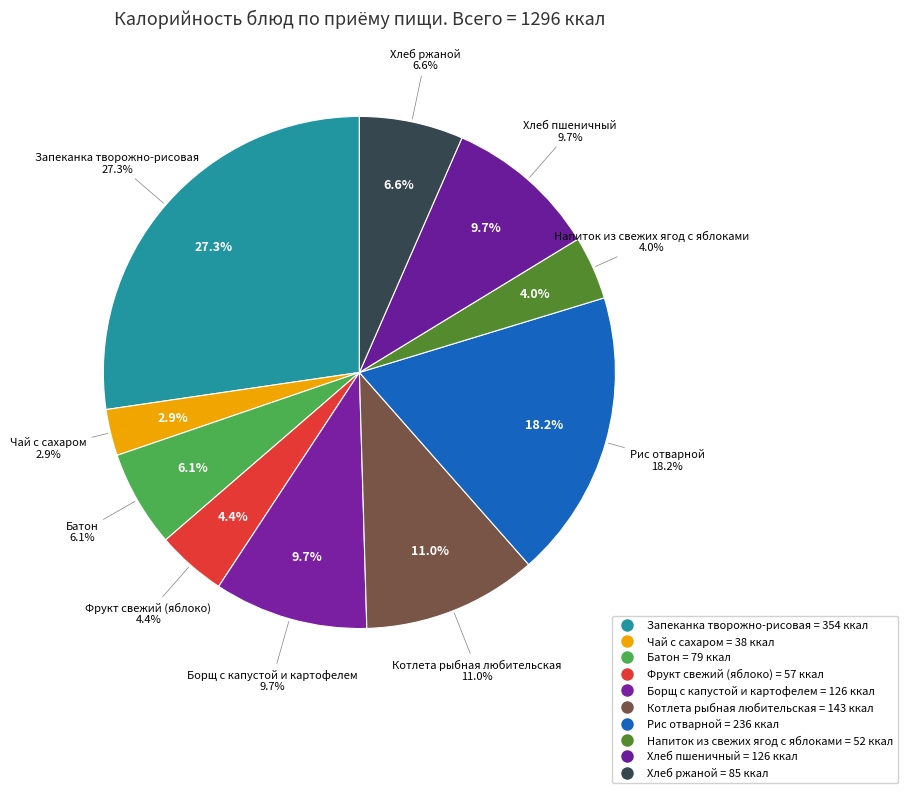

To the nearest percent, what portion does Рис отварной represent?

18%